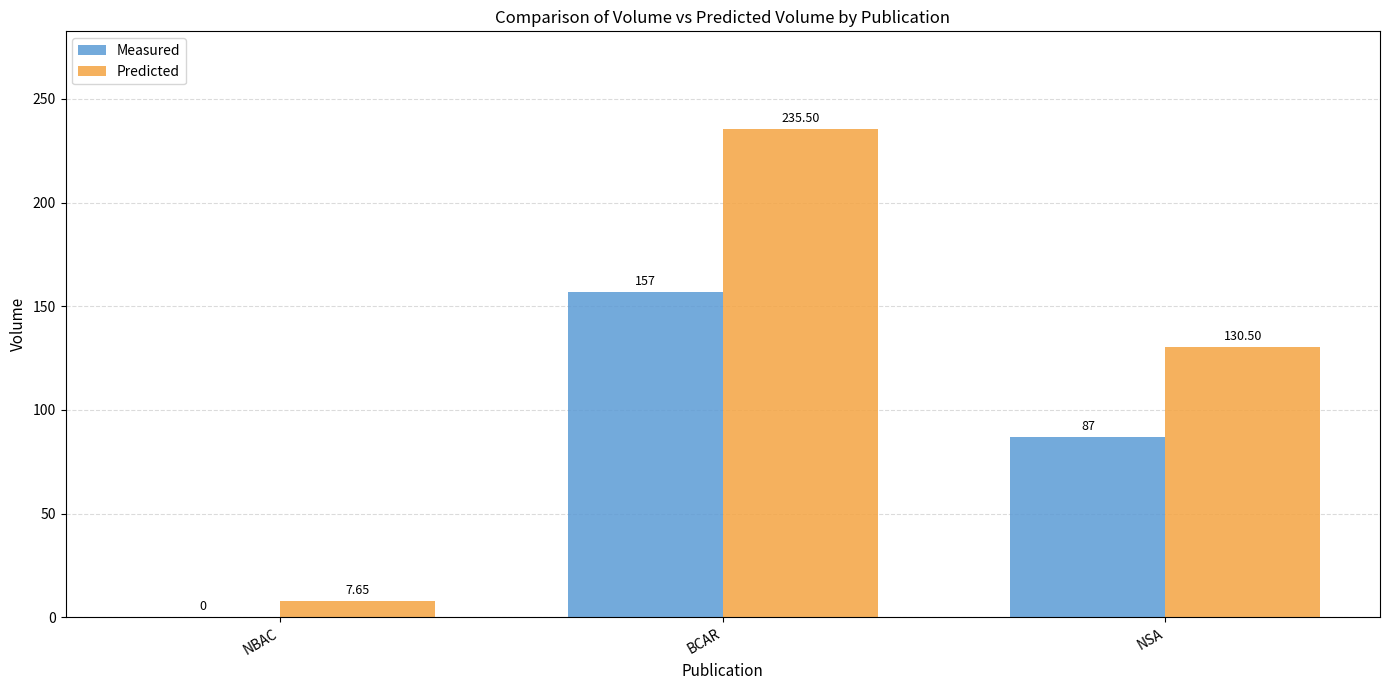

At which category is the sum across all series the highest?

BCAR